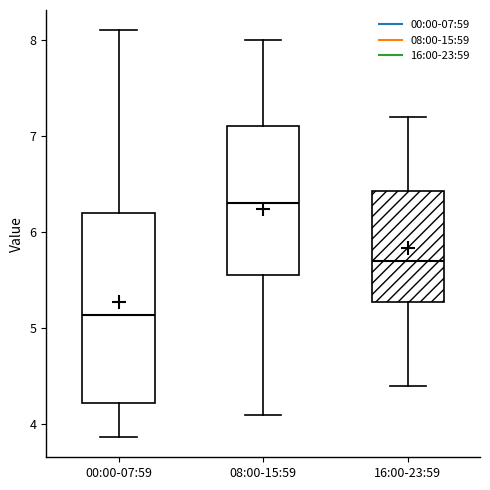

Reading left to right, transcribe this box plot: for each box, give where its median line is, the range the box spans, and where its two whiskers end, as read against the y-axis. The values are not printed on the chart, so give them approximately, as read against the axis.

00:00-07:59: median 5.1, box 4.2 to 6.2, whiskers 3.9 to 8.1
08:00-15:59: median 6.3, box 5.6 to 7.1, whiskers 4.1 to 8.0
16:00-23:59: median 5.7, box 5.3 to 6.4, whiskers 4.4 to 7.2